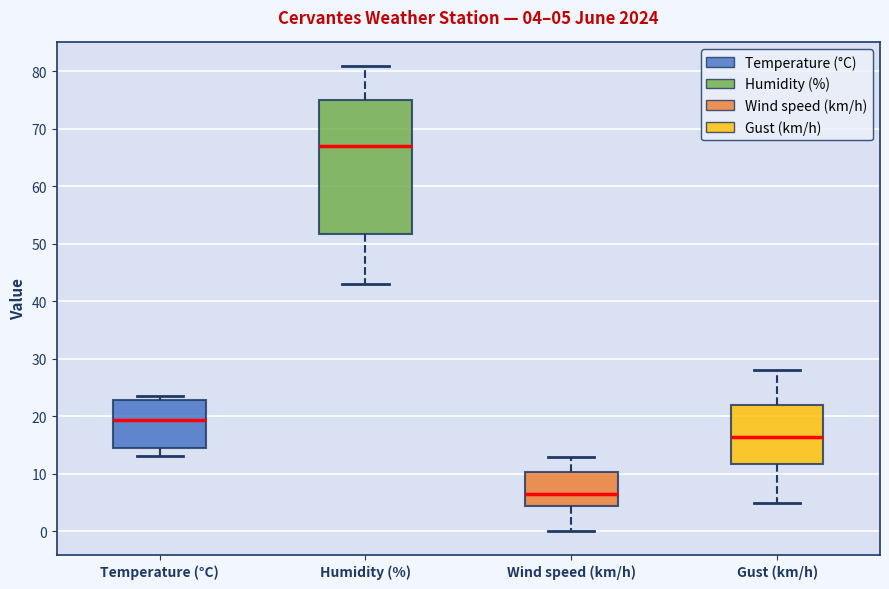

Which box's median line is the highest?

Humidity (%)